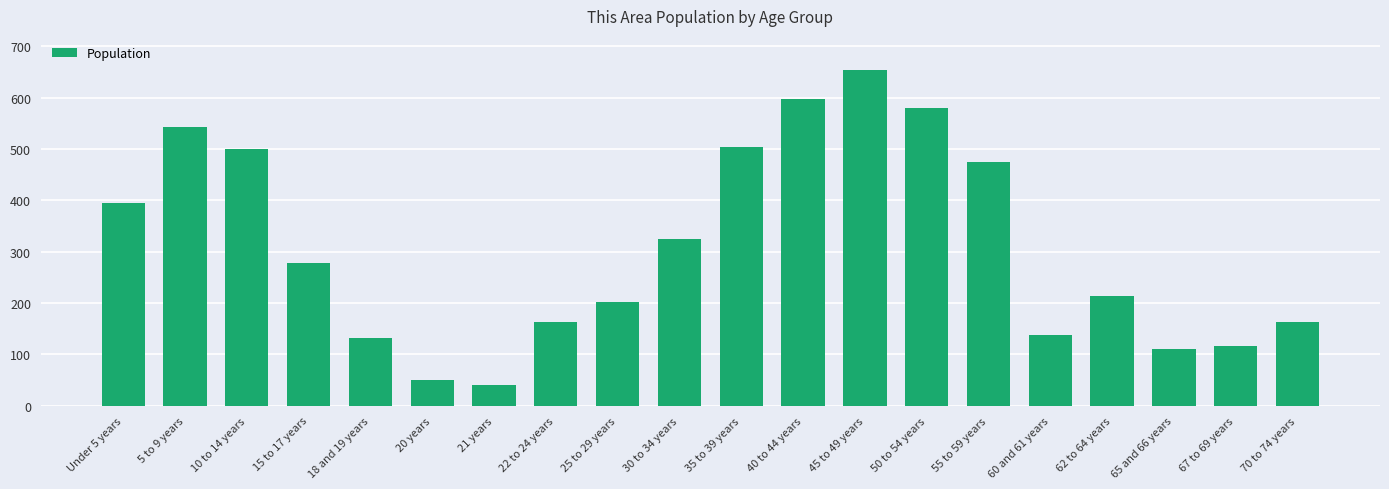

What is the average value?

309